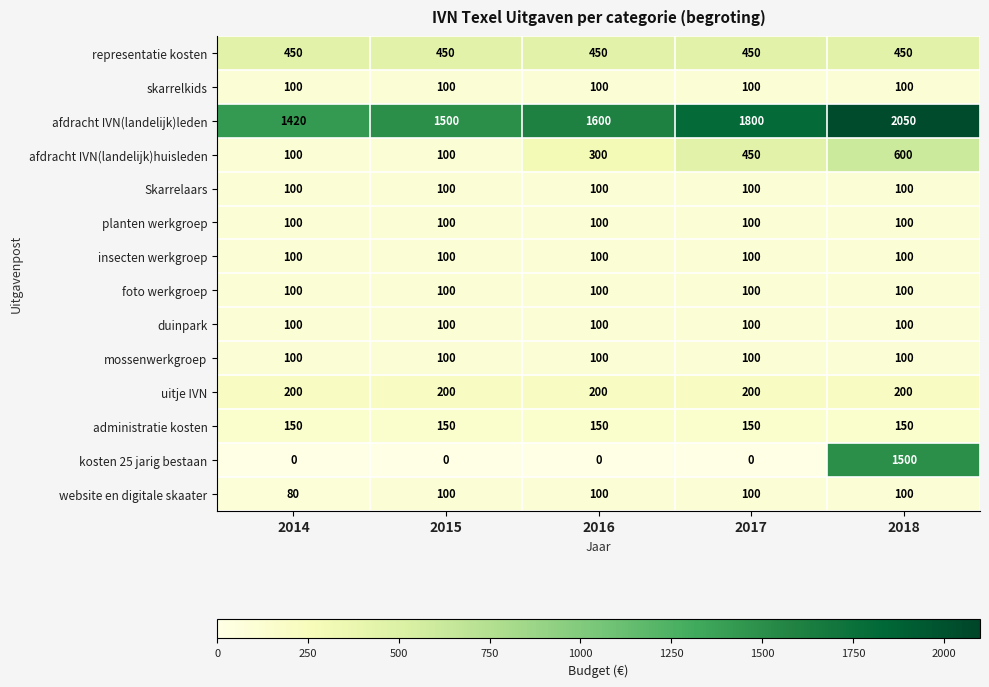

Is the value of skarrelkids at 2015 greater than the value of administratie kosten at 2017?

No